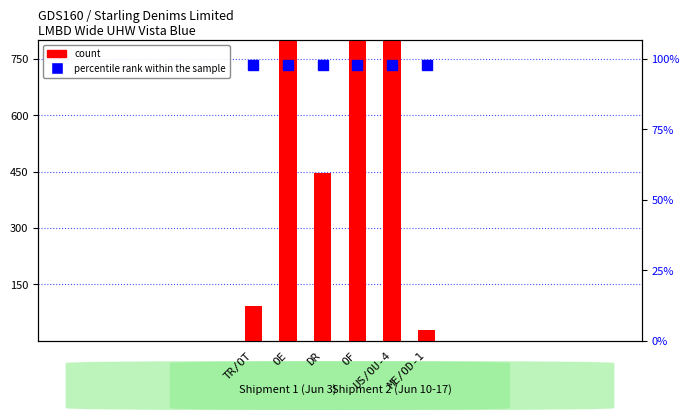

Which has a higher value, US/OU-4 or DR?

US/OU-4